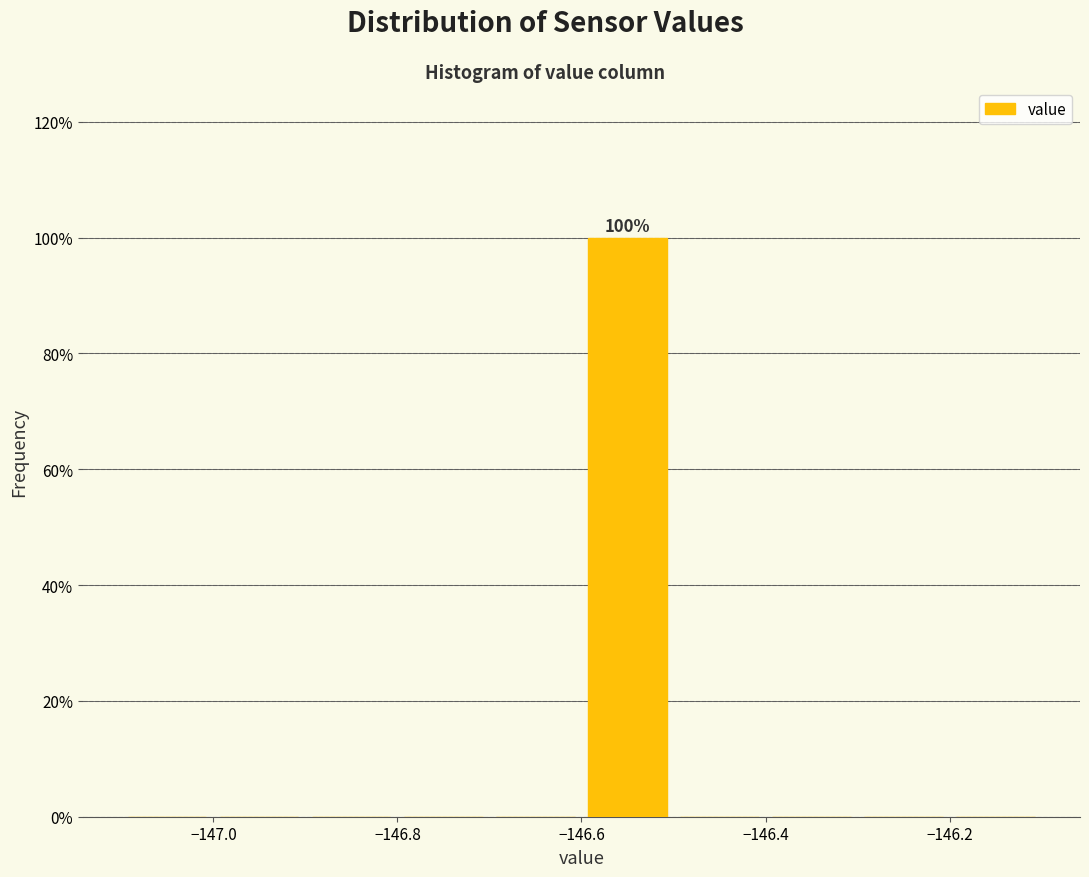

Which range on the x-axis has the tallest bar?

-146.6 to -146.5